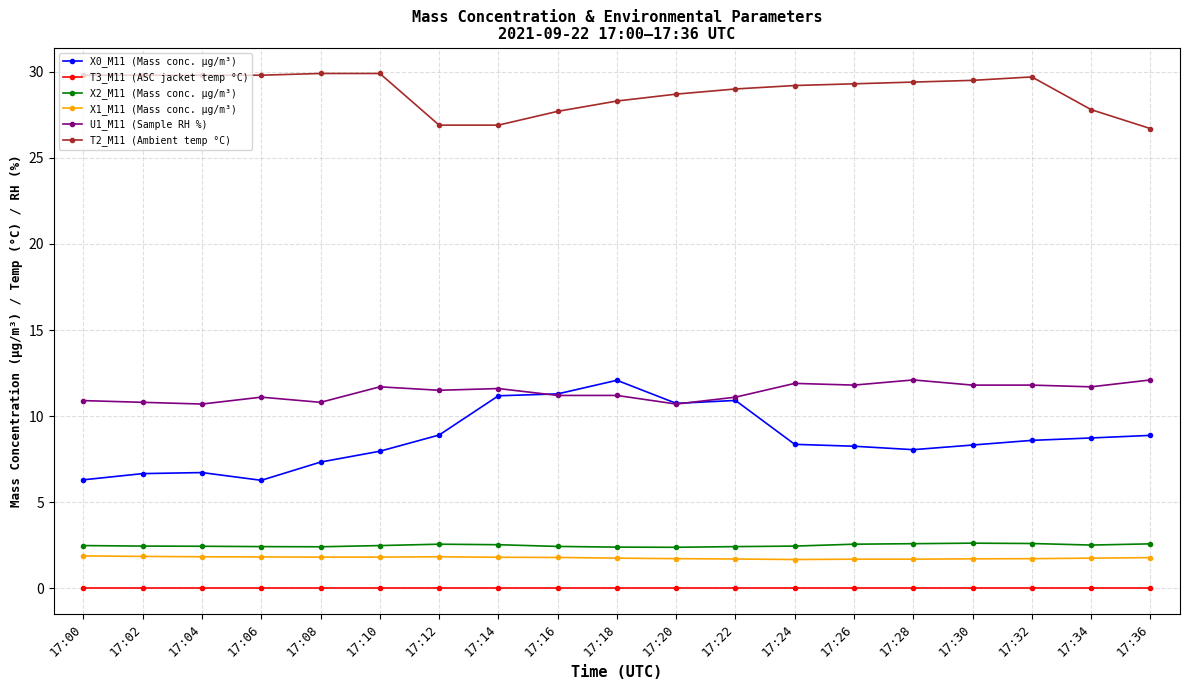

The T2_M11 (Ambient temp °C) series shows 17.7 at 17:02. True or false?

False